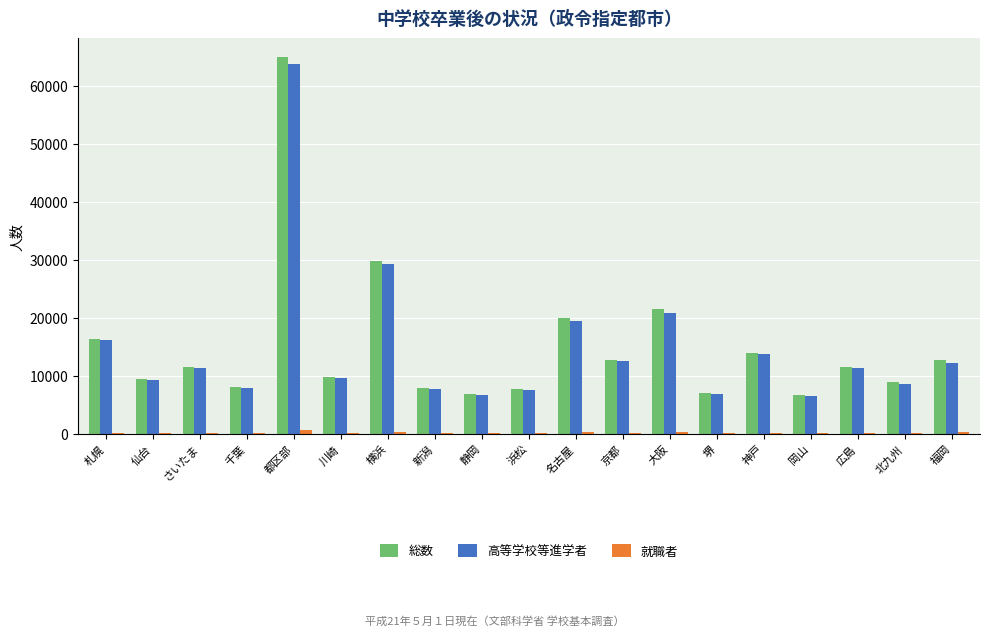

Count the number of categories in the chart.

19